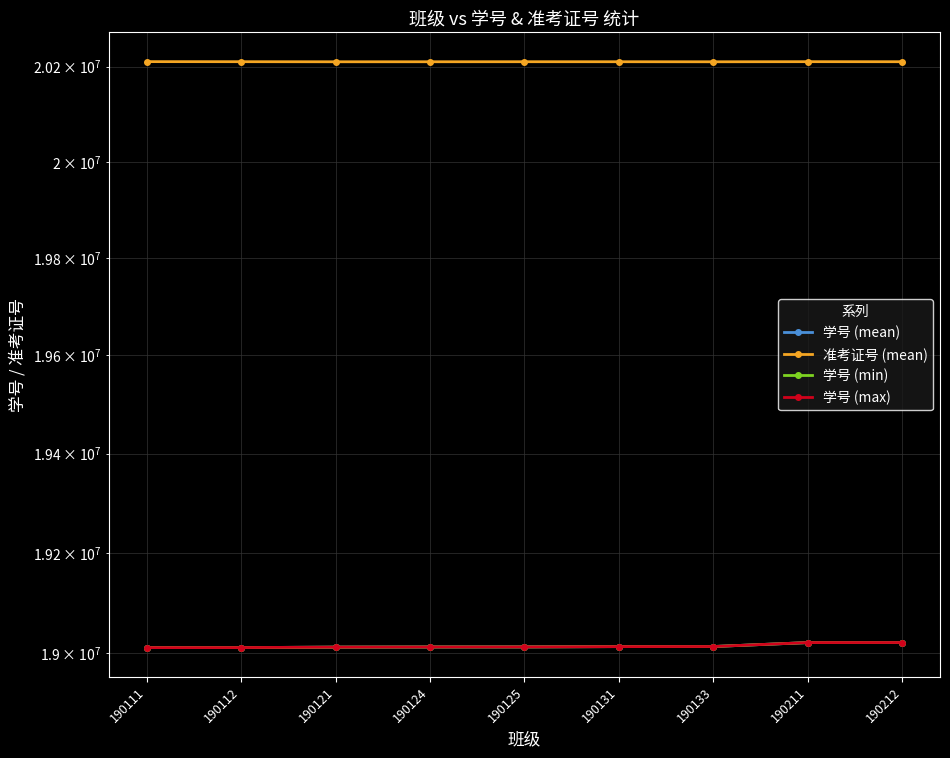

True or false: 准考证号 (mean) and 学号 (min) cross at least once.

False